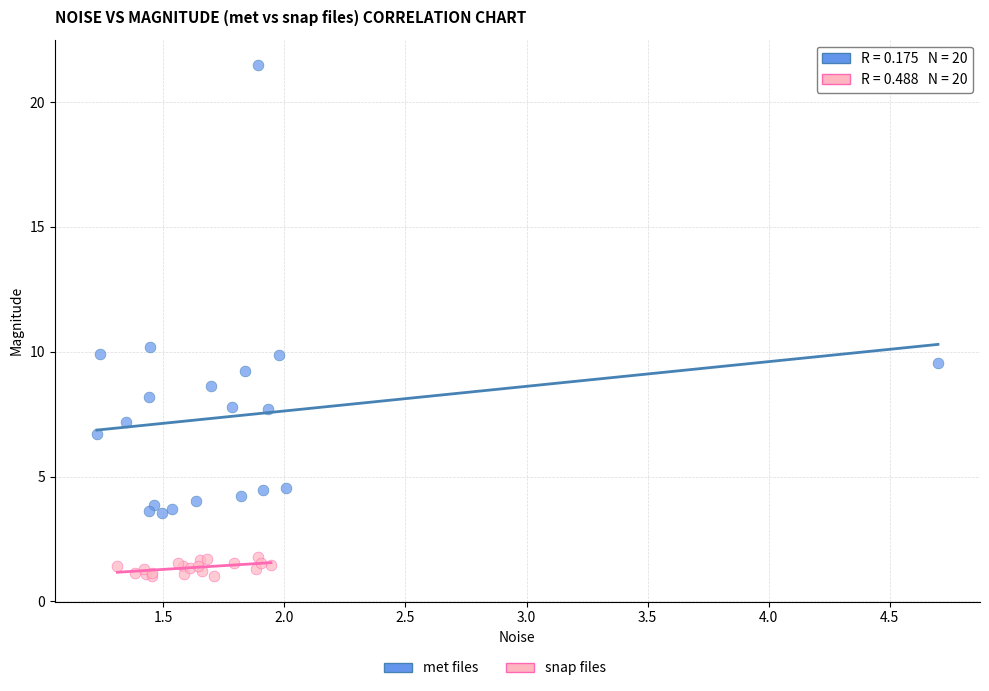

Which series contains the lowest Y value?

snap files